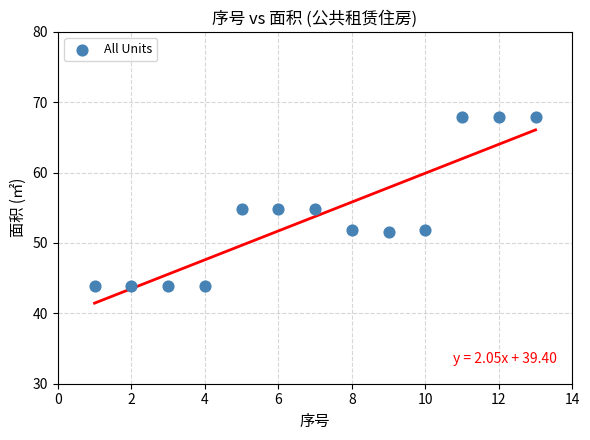

What is the range of X values (max minus min)?

12.0